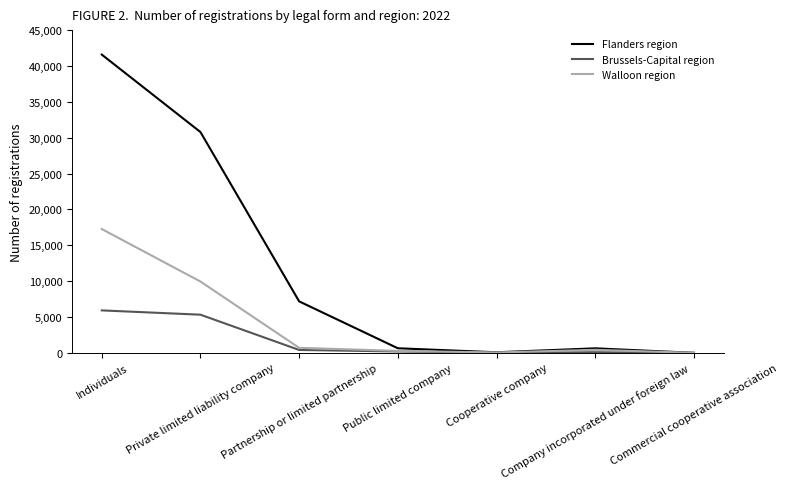

At which label does Flanders region reach its peak?

Individuals